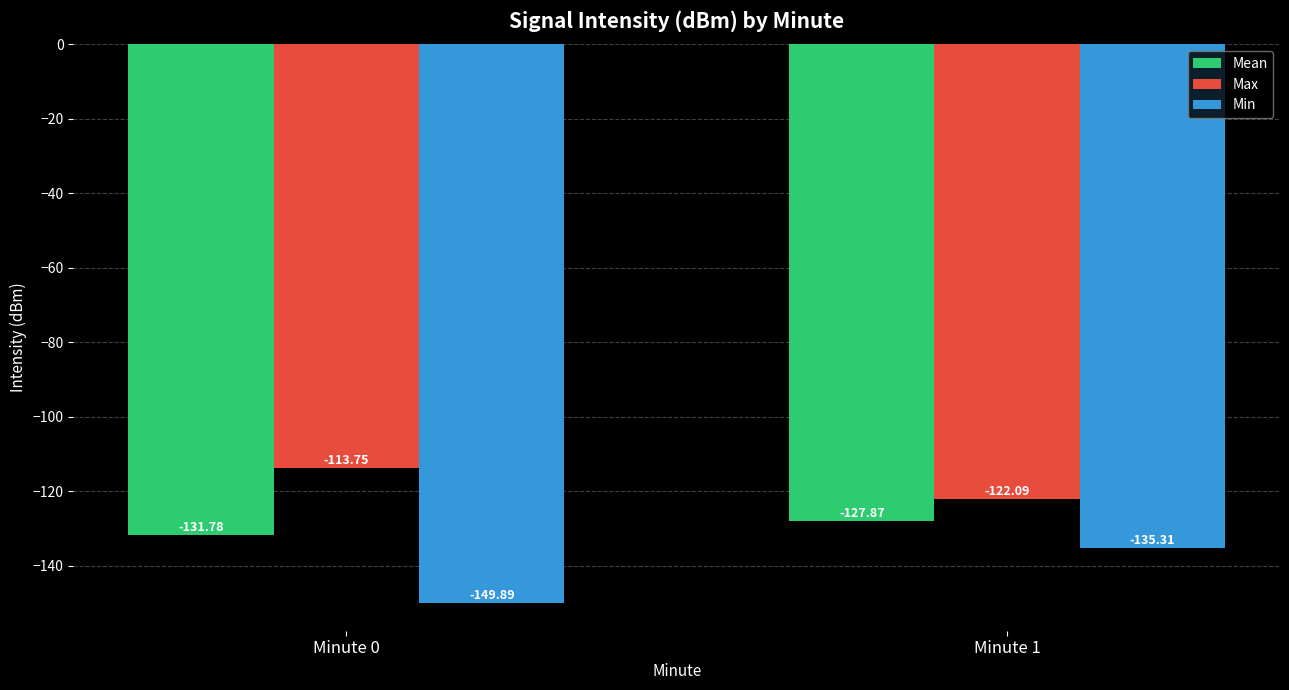

Rank the series at Minute 1 from lowest to highest value.

Min, Mean, Max